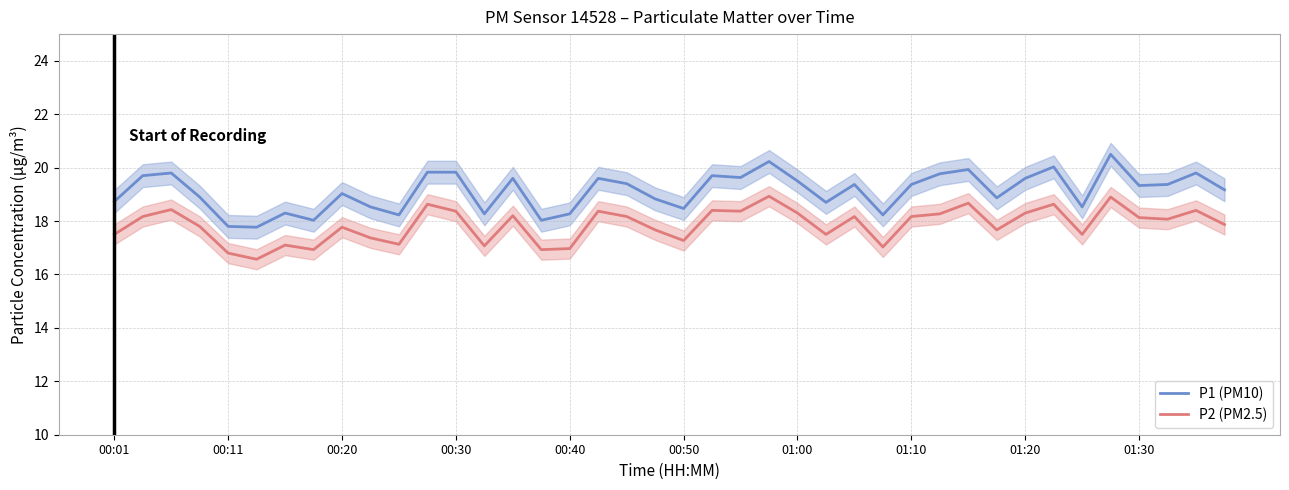

What is the difference between the maximum and second lowest values in the P2 (PM2.5) series?

2.1